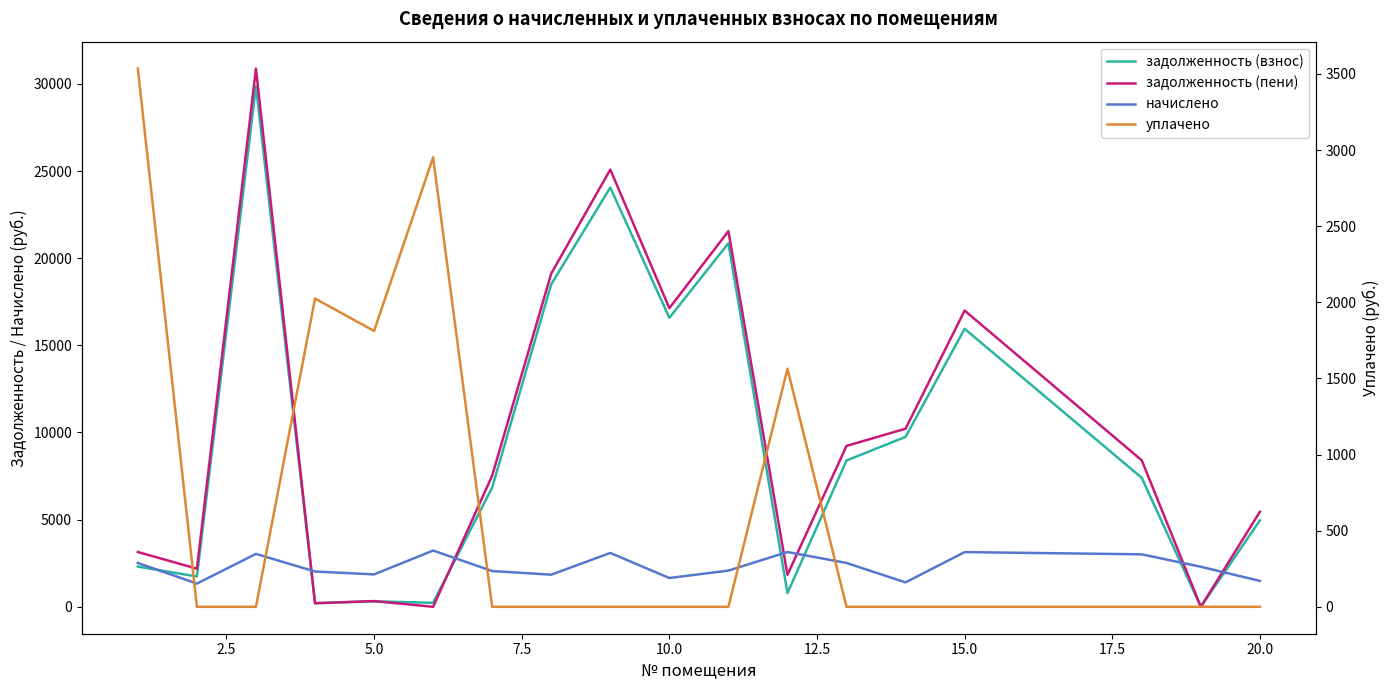

True or false: уплачено has more than 2 points higher than both neighbors.

True